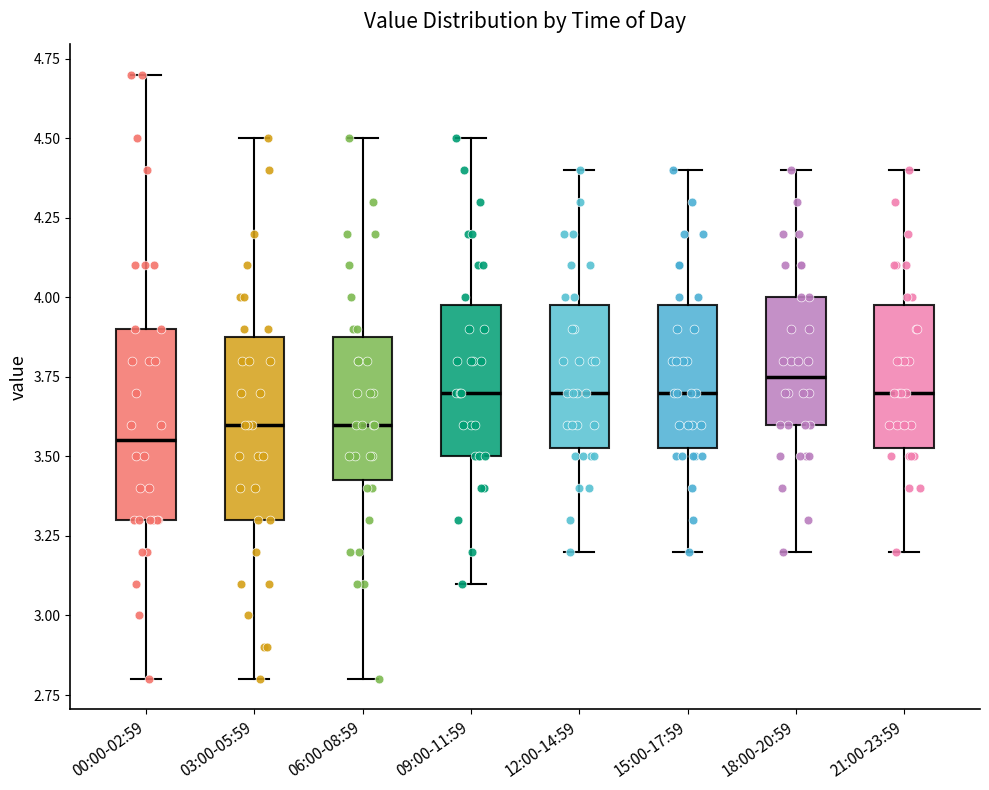

Reading left to right, transcribe this box plot: for each box, give where its median line is, the range the box spans, and where its two whiskers end, as read against the y-axis. The values are not printed on the chart, so give them approximately, as read against the axis.

00:00-02:59: median 3.55, box 3.30 to 3.90, whiskers 2.80 to 4.70
03:00-05:59: median 3.60, box 3.30 to 3.90, whiskers 2.80 to 4.50
06:00-08:59: median 3.60, box 3.45 to 3.90, whiskers 2.80 to 4.50
09:00-11:59: median 3.70, box 3.50 to 4.00, whiskers 3.10 to 4.50
12:00-14:59: median 3.70, box 3.55 to 4.00, whiskers 3.20 to 4.40
15:00-17:59: median 3.70, box 3.55 to 4.00, whiskers 3.20 to 4.40
18:00-20:59: median 3.75, box 3.60 to 4.00, whiskers 3.20 to 4.40
21:00-23:59: median 3.70, box 3.55 to 4.00, whiskers 3.20 to 4.40